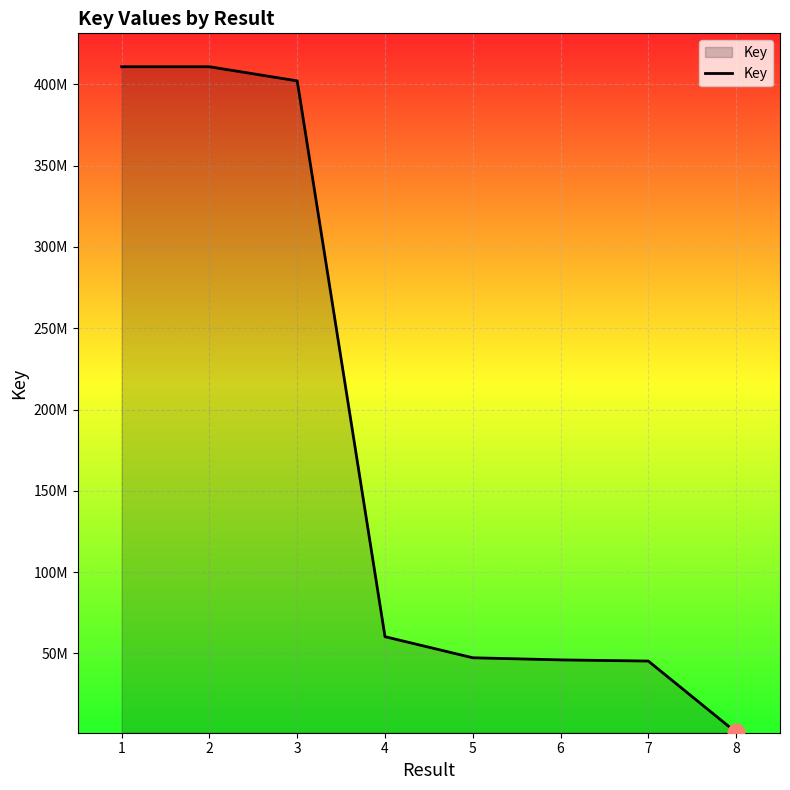

Does the chart display data point markers on the line(s)?

No